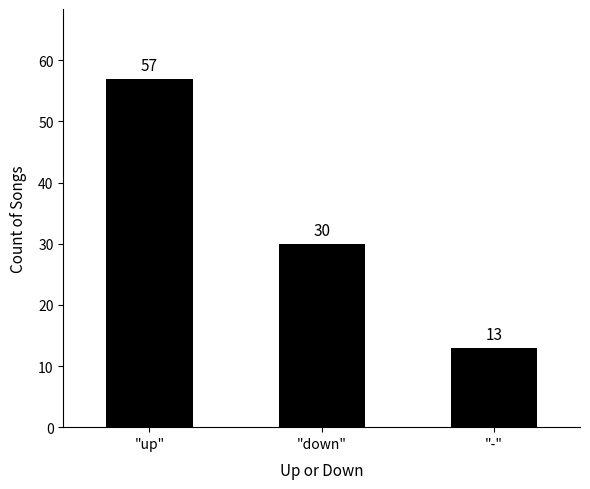

Which has a higher value, "-" or "down"?

"down"